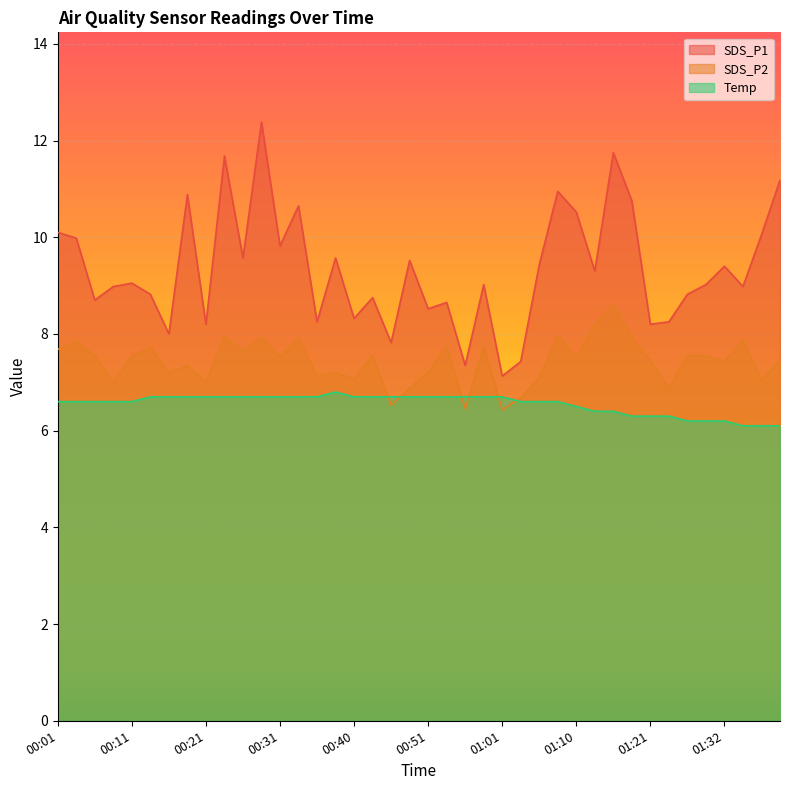

At how many categories does at least one series exceed 8?

35